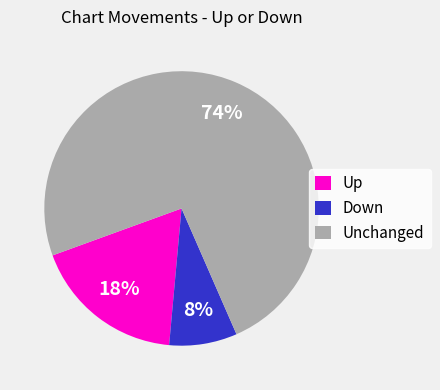

Do Down and Unchanged together represent more than half of the pie?

Yes